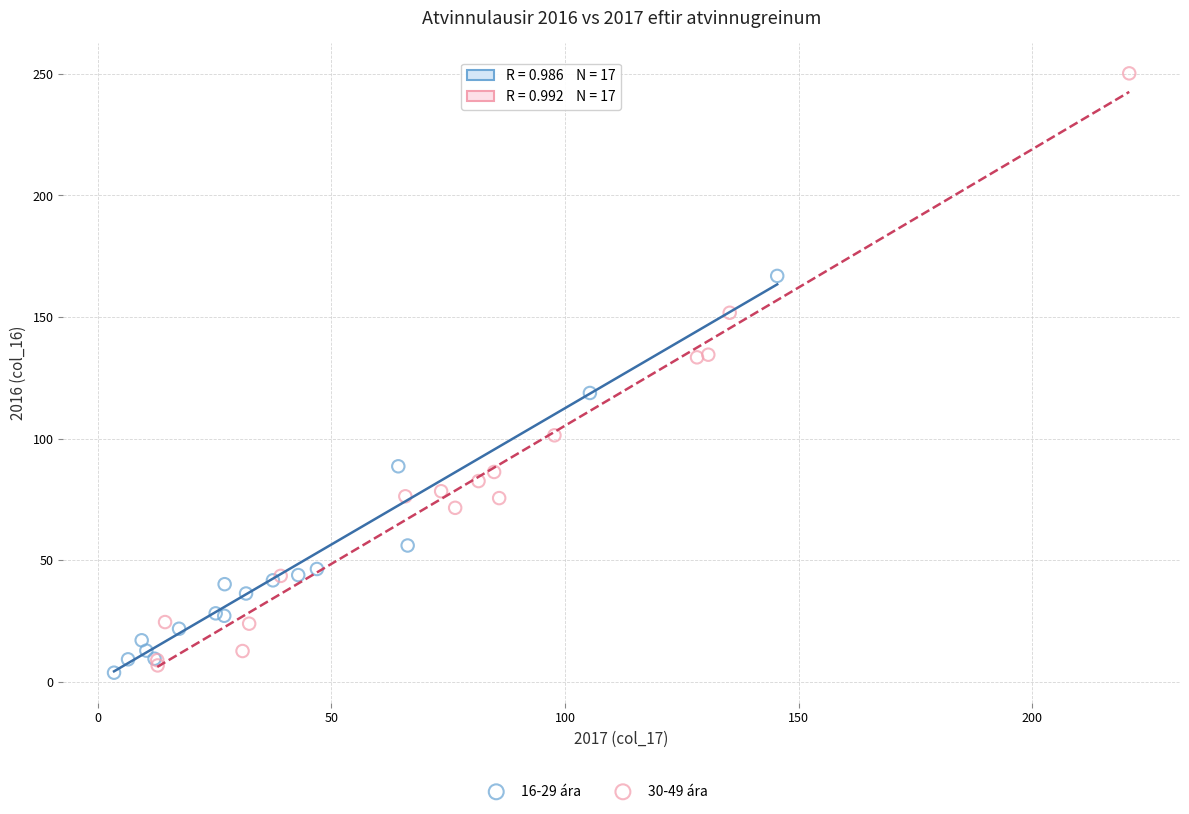

Which series contains the highest Y value?

30-49 ára